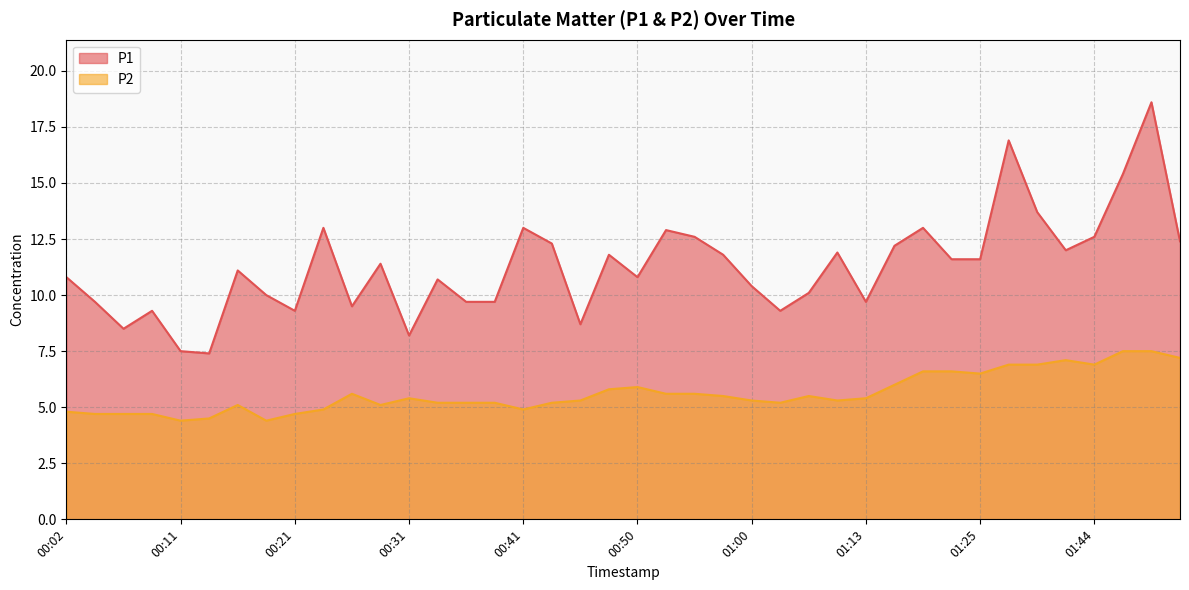

How many lines are shown in the chart?

2